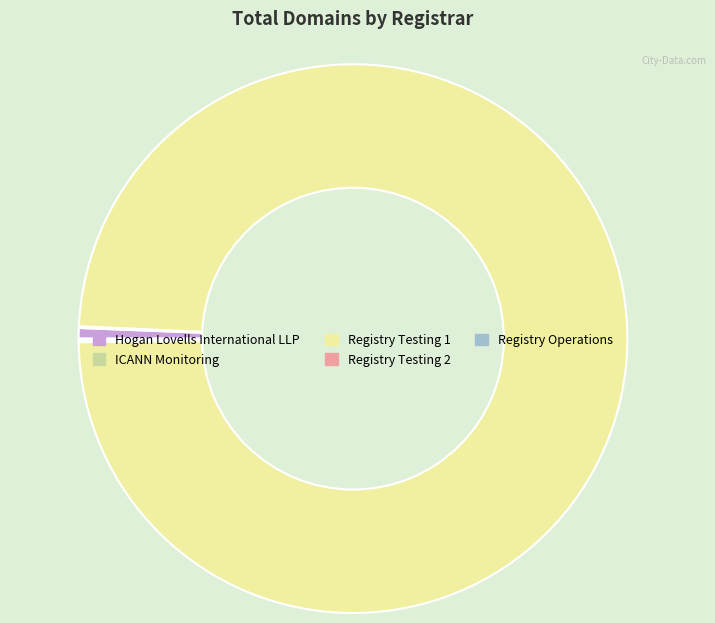

What is the majority slice?

Registry Testing 1